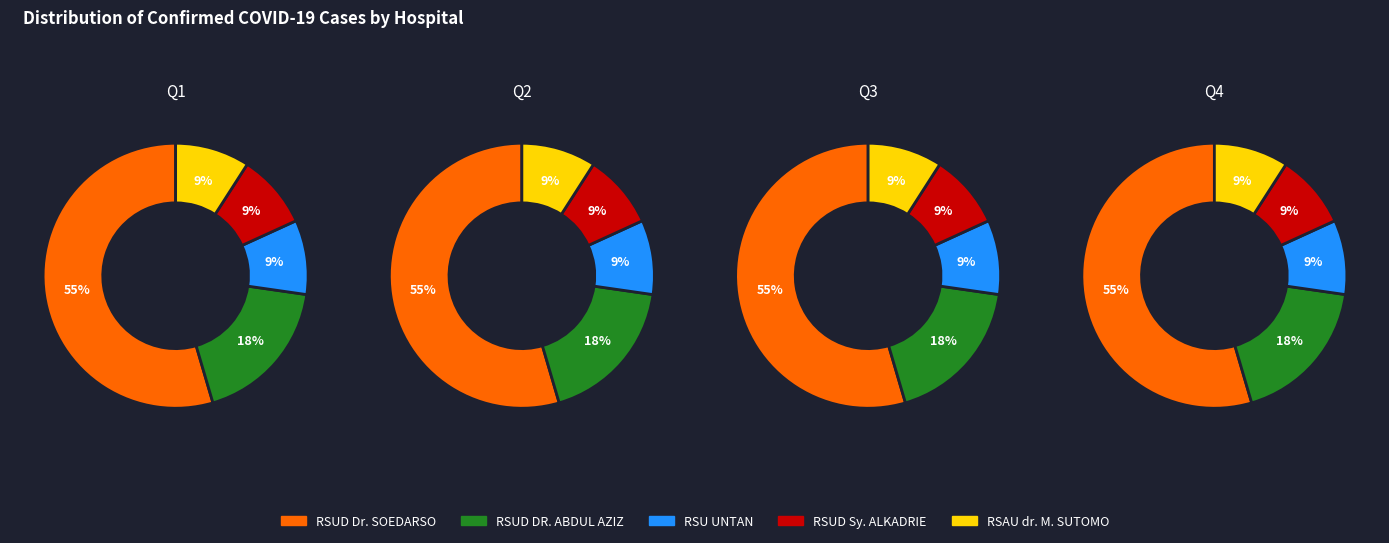

Is there a majority slice in this chart?

Yes